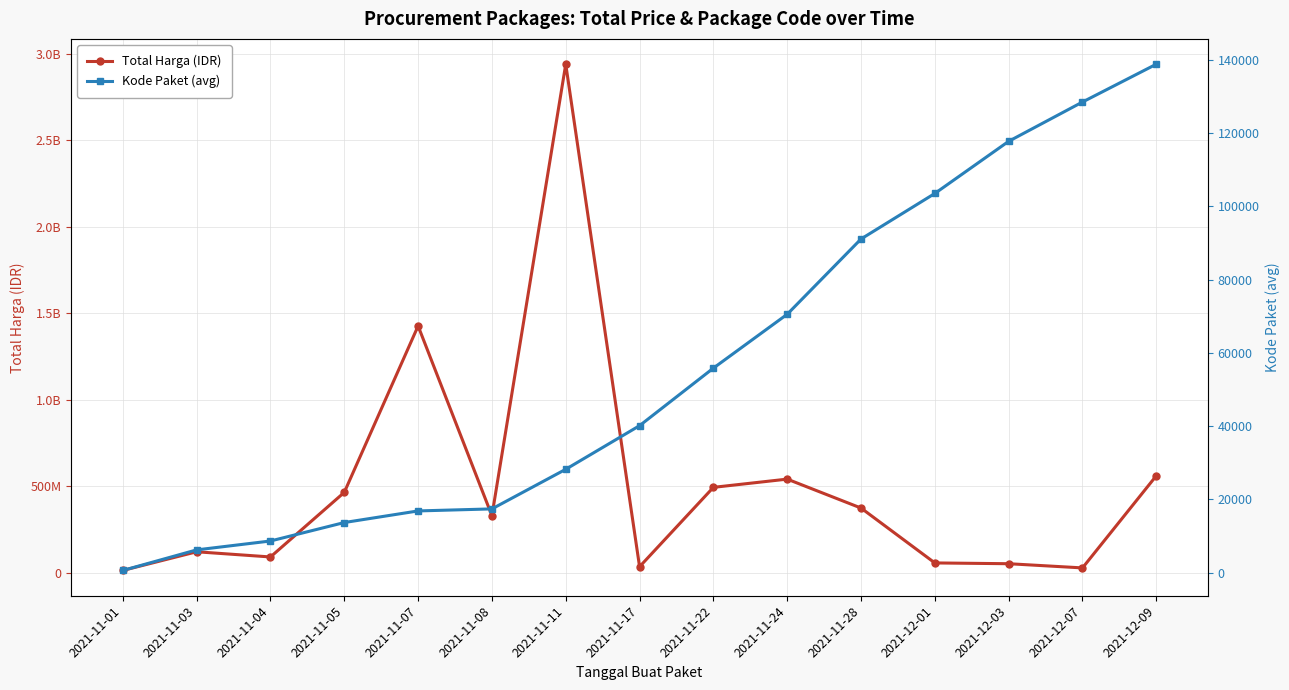

Which label corresponds to the smallest value in the chart?

2021-11-01